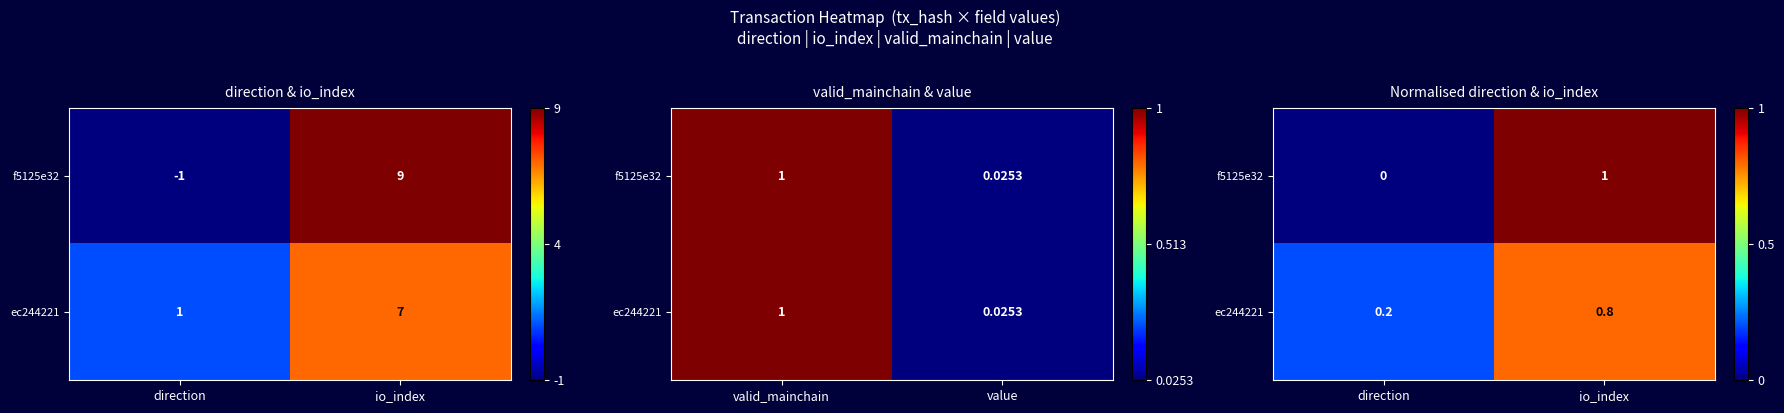

Which has a higher value, direction or io_index?

io_index